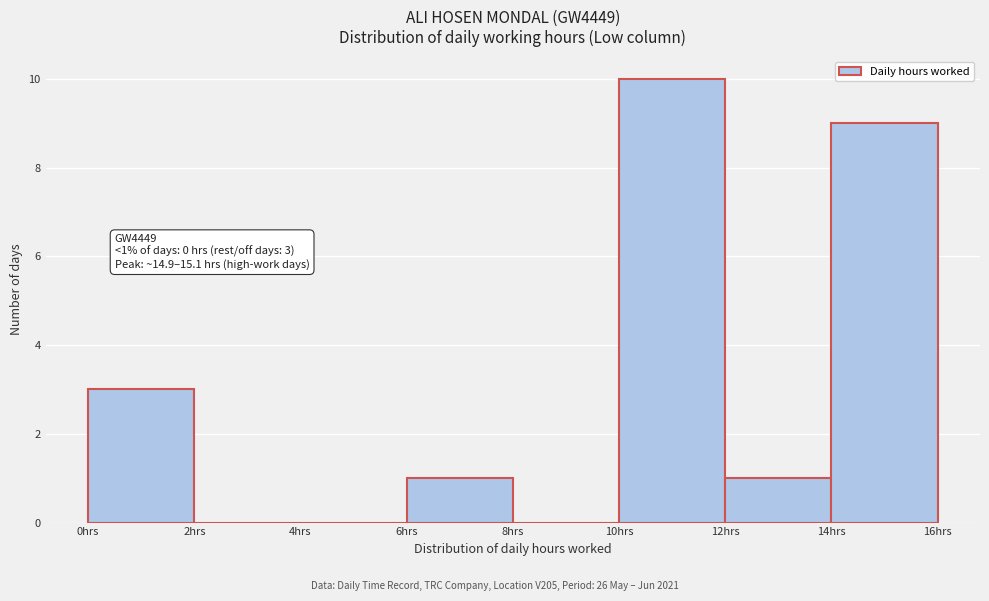

Over which range of the x-axis is the bar tallest?

10 to 12